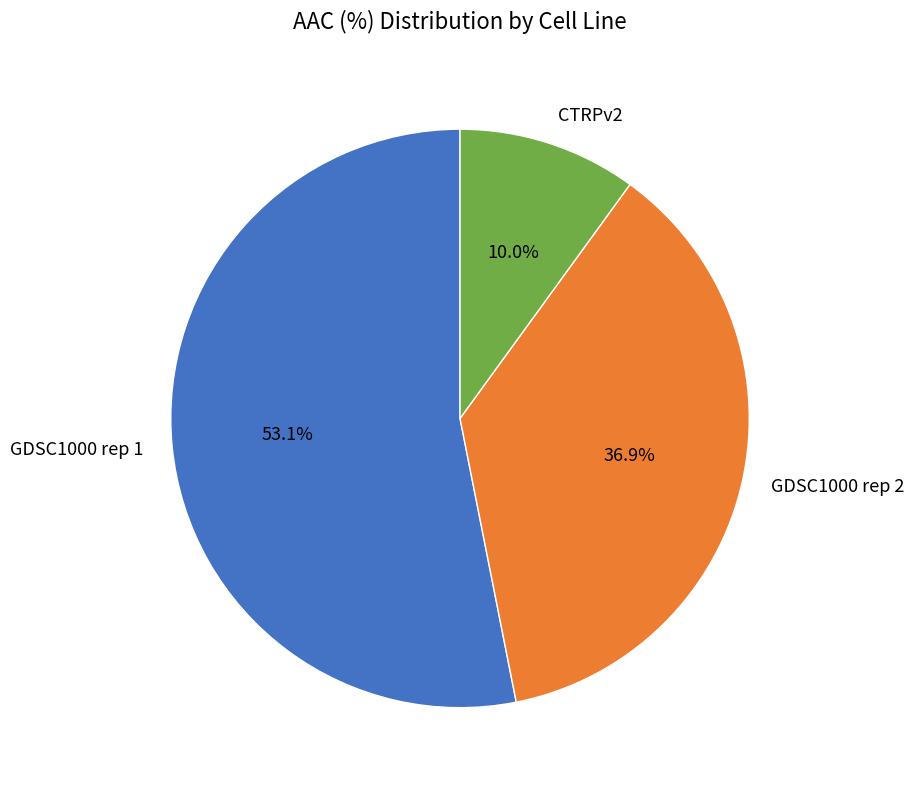

Do CTRPv2 and GDSC1000 rep 2 together represent more than half of the pie?

No